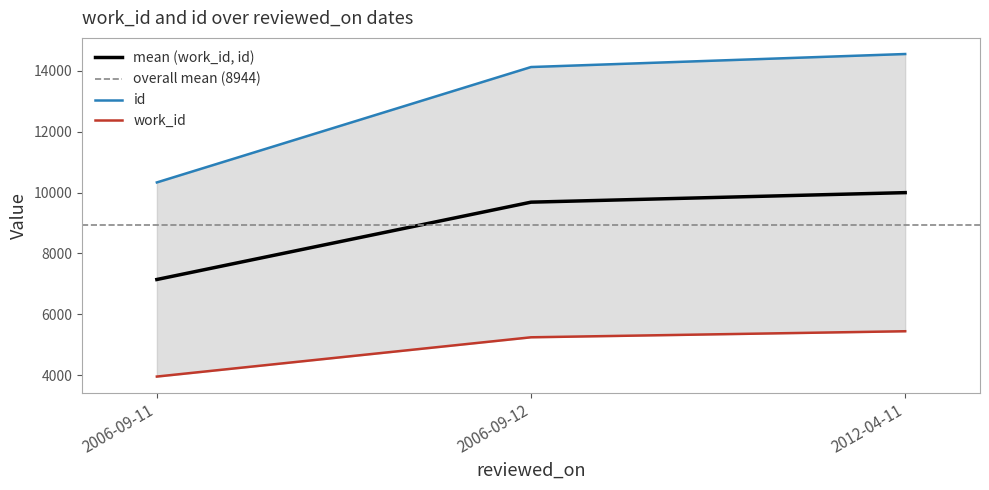

Reading right to left, list all the values displayed in this chart.

work_id: 5443	5244	3953
id: 14558	14130	10336